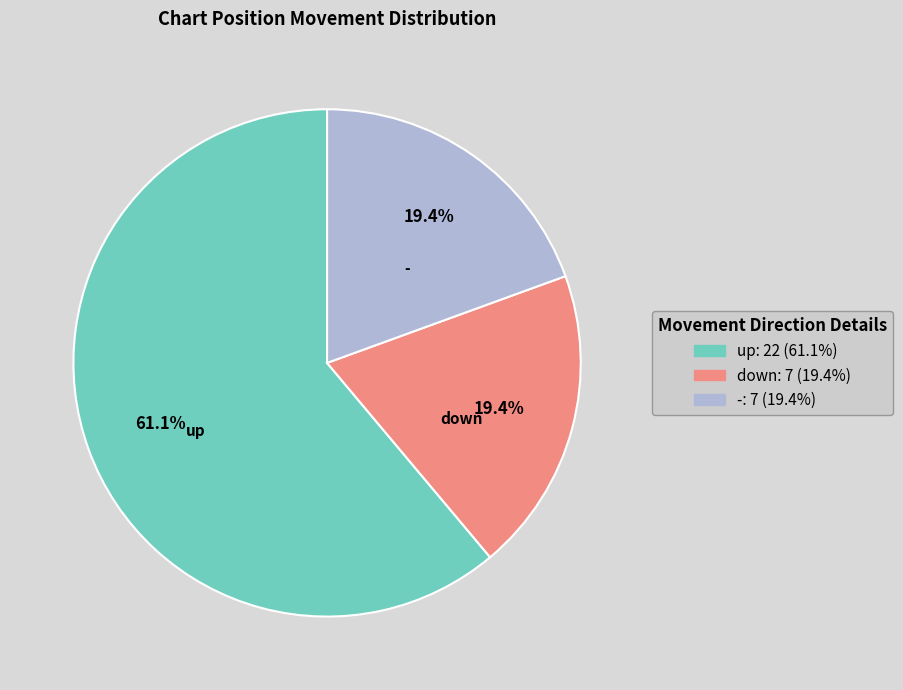

What is the largest slice in the pie chart?

up